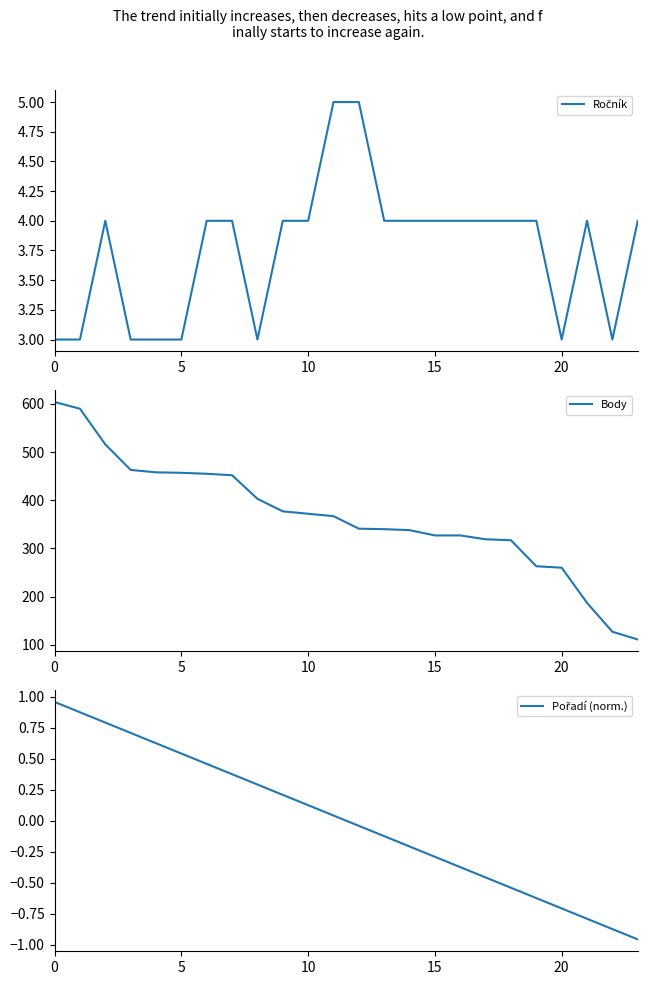

What are all the series names shown in the legend?

Ročník, Body, Pořadí (norm.)